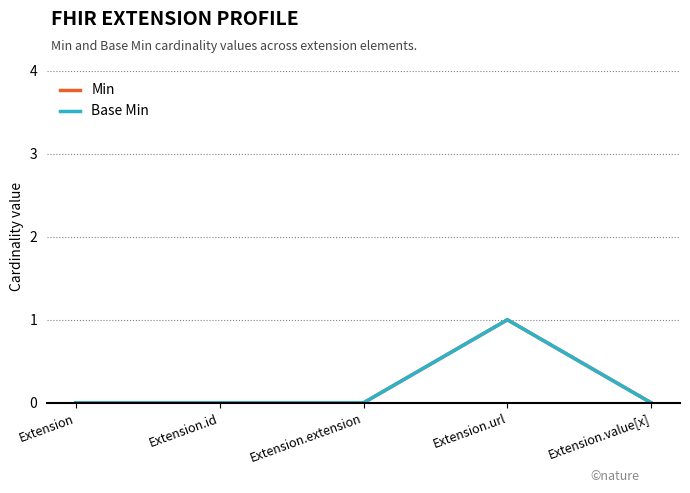

Which series has the largest range (max minus min)?

Min